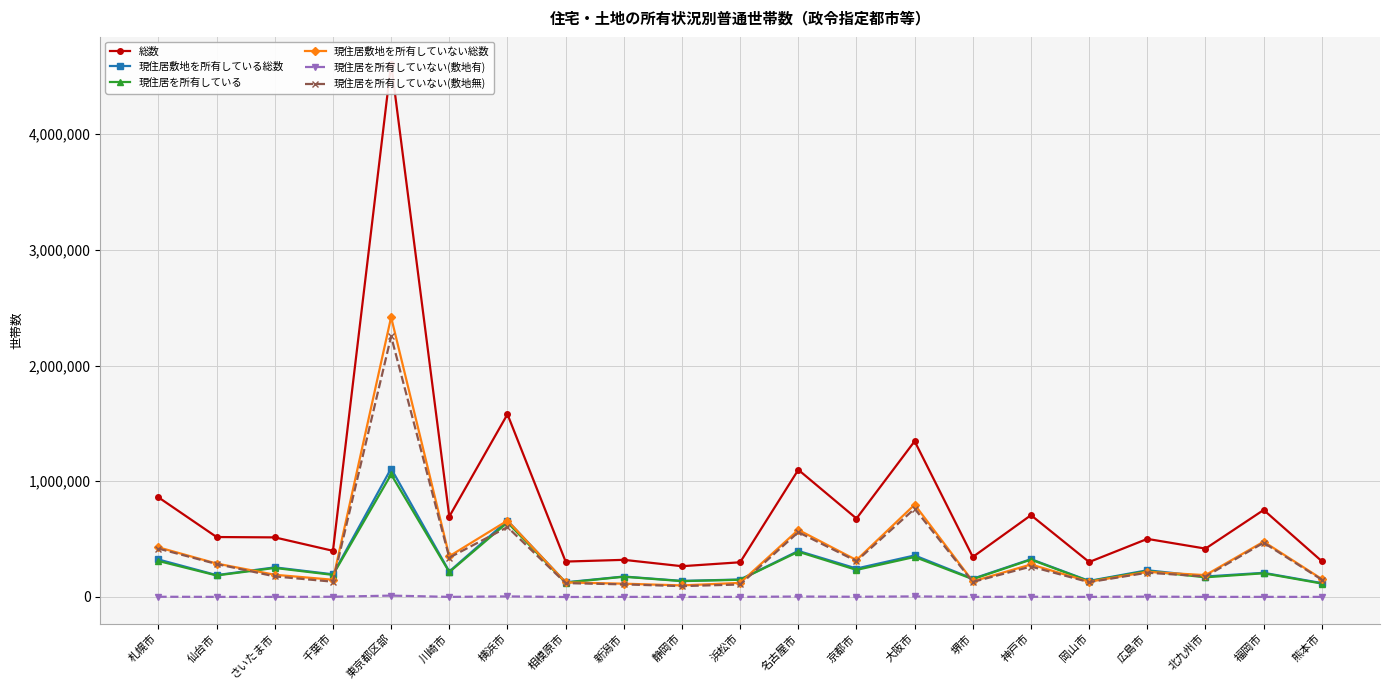

What are all the series names shown in the legend?

総数, 現住居敷地を所有している総数, 現住居を所有している, 現住居敷地を所有していない総数, 現住居を所有していない(敷地有), 現住居を所有していない(敷地無)